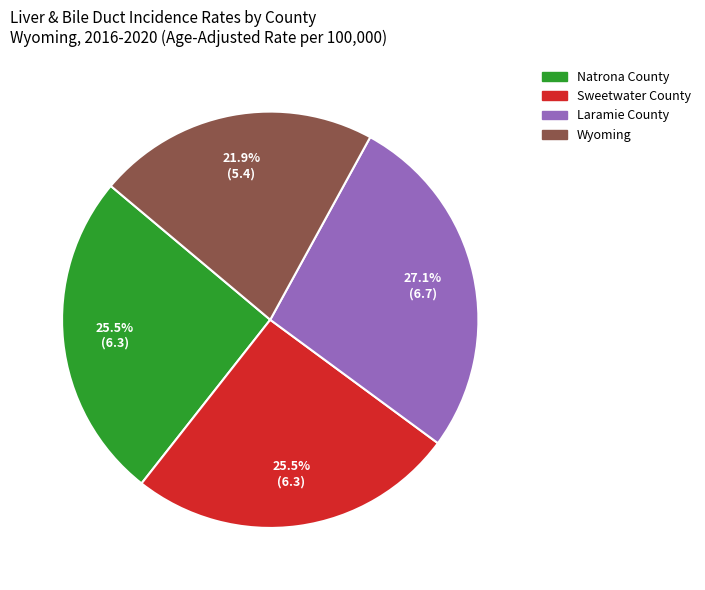

What is the ratio of the value at Sweetwater County to the value at Natrona County?

1.0